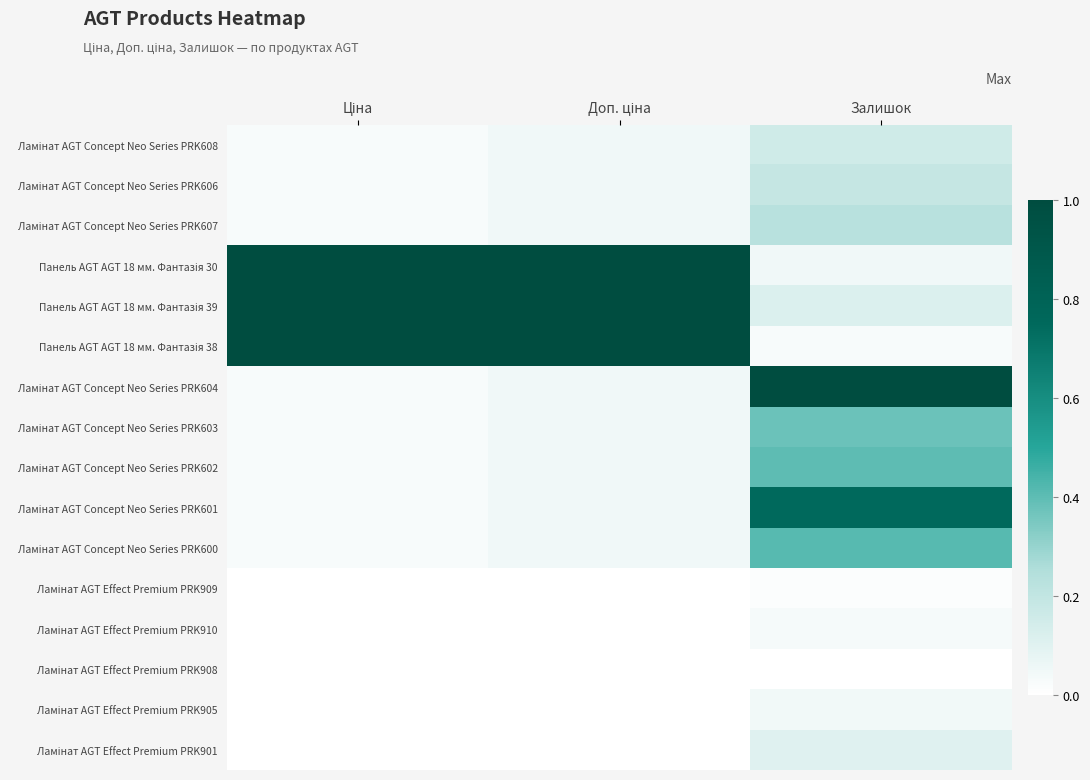

Which series has the largest total across all categories?

Панель AGT AGT 18 мм. Фантазія 39